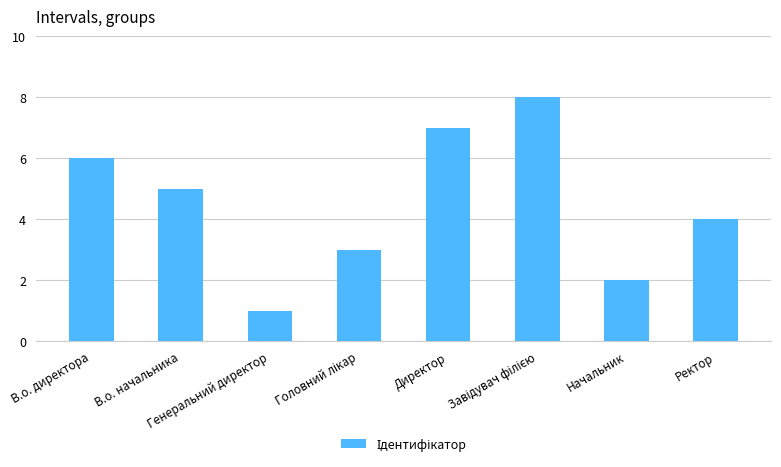

What is the maximum value shown in the chart?

8